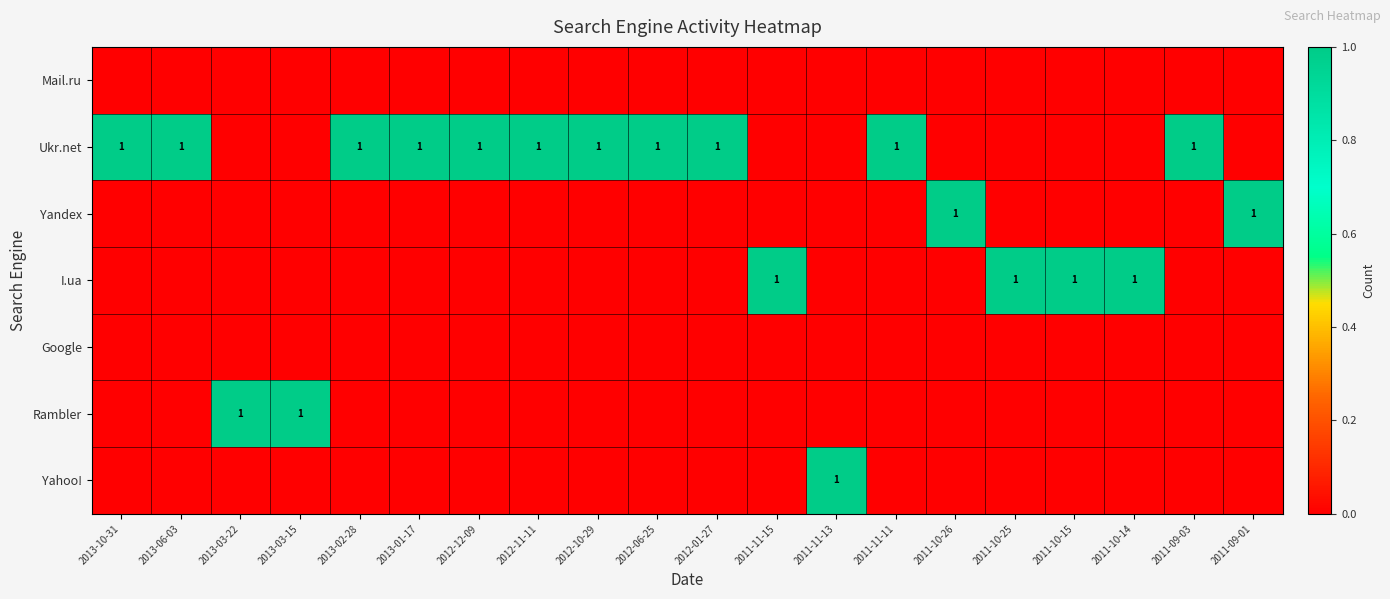

What is the total value across all series at 2011-11-11?

1